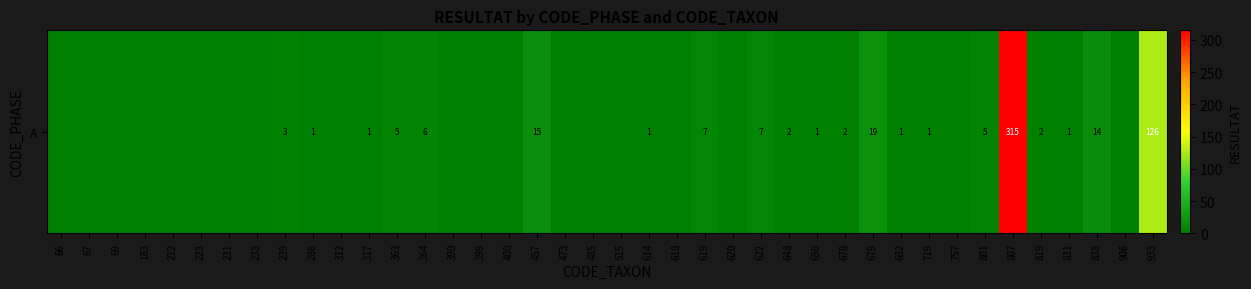

At which category does the chart reach its peak across all series?

807